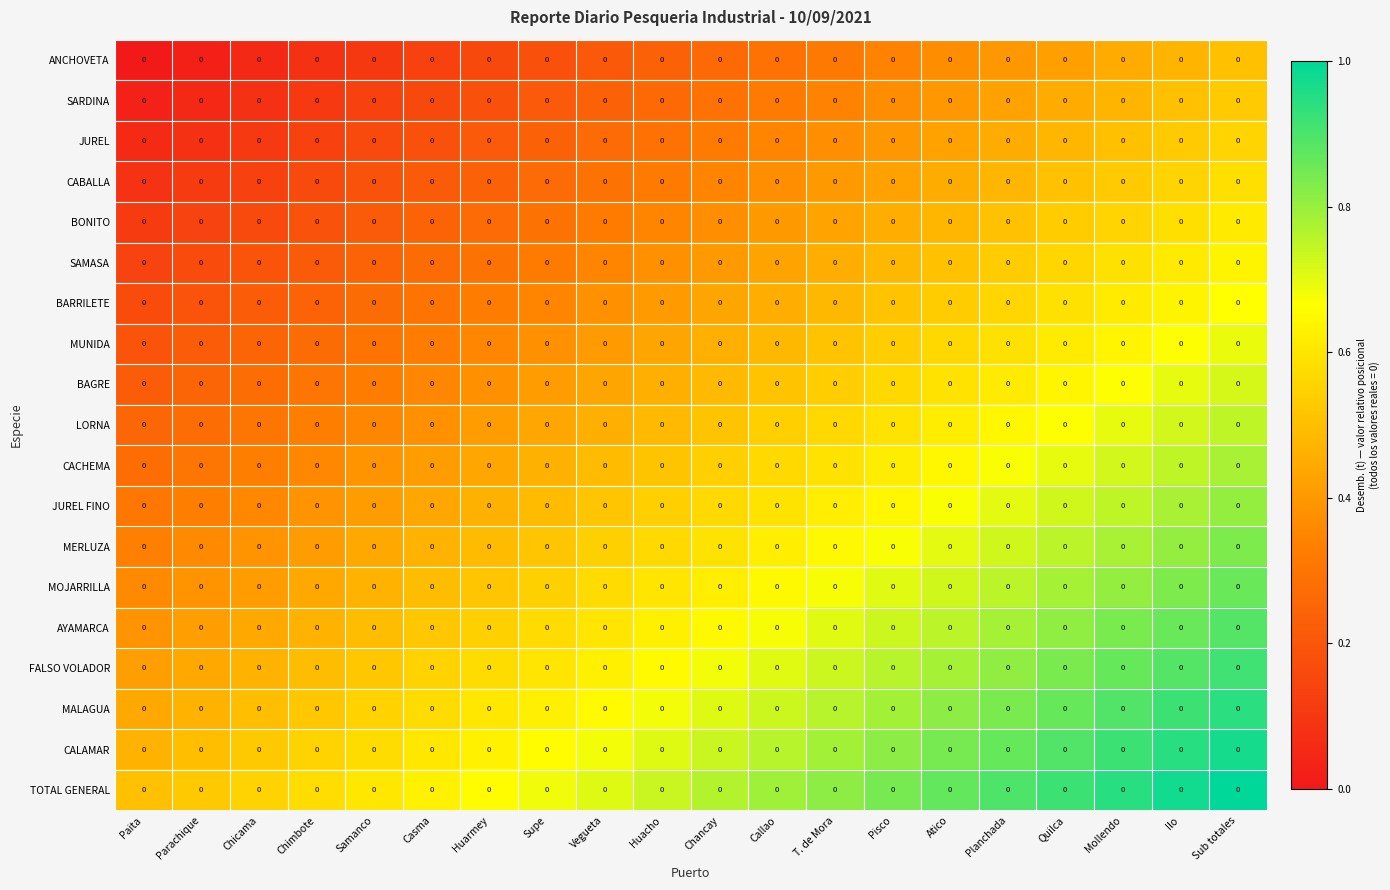

Reading left to right, extract all data points from this chart.

ANCHOVETA: Paita=0.0	Parachique=0.0	Chicama=0.0	Chimbote=0.0	Samanco=0.0	Casma=0.0	Huarmey=0.0	Supe=0.0	Vegueta=0.0	Huacho=0.0	Chancay=0.0	Callao=0.0	T. de Mora=0.0	Pisco=0.0	Atico=0.0	Planchada=0.0	Quilca=0.0	Mollendo=0.0	Ilo=0.0	Sub totales=0.0
SARDINA: Paita=0.0	Parachique=0.0	Chicama=0.0	Chimbote=0.0	Samanco=0.0	Casma=0.0	Huarmey=0.0	Supe=0.0	Vegueta=0.0	Huacho=0.0	Chancay=0.0	Callao=0.0	T. de Mora=0.0	Pisco=0.0	Atico=0.0	Planchada=0.0	Quilca=0.0	Mollendo=0.0	Ilo=0.0	Sub totales=0.0
JUREL: Paita=0.0	Parachique=0.0	Chicama=0.0	Chimbote=0.0	Samanco=0.0	Casma=0.0	Huarmey=0.0	Supe=0.0	Vegueta=0.0	Huacho=0.0	Chancay=0.0	Callao=0.0	T. de Mora=0.0	Pisco=0.0	Atico=0.0	Planchada=0.0	Quilca=0.0	Mollendo=0.0	Ilo=0.0	Sub totales=0.0
CABALLA: Paita=0.0	Parachique=0.0	Chicama=0.0	Chimbote=0.0	Samanco=0.0	Casma=0.0	Huarmey=0.0	Supe=0.0	Vegueta=0.0	Huacho=0.0	Chancay=0.0	Callao=0.0	T. de Mora=0.0	Pisco=0.0	Atico=0.0	Planchada=0.0	Quilca=0.0	Mollendo=0.0	Ilo=0.0	Sub totales=0.0
BONITO: Paita=0.0	Parachique=0.0	Chicama=0.0	Chimbote=0.0	Samanco=0.0	Casma=0.0	Huarmey=0.0	Supe=0.0	Vegueta=0.0	Huacho=0.0	Chancay=0.0	Callao=0.0	T. de Mora=0.0	Pisco=0.0	Atico=0.0	Planchada=0.0	Quilca=0.0	Mollendo=0.0	Ilo=0.0	Sub totales=0.0
SAMASA: Paita=0.0	Parachique=0.0	Chicama=0.0	Chimbote=0.0	Samanco=0.0	Casma=0.0	Huarmey=0.0	Supe=0.0	Vegueta=0.0	Huacho=0.0	Chancay=0.0	Callao=0.0	T. de Mora=0.0	Pisco=0.0	Atico=0.0	Planchada=0.0	Quilca=0.0	Mollendo=0.0	Ilo=0.0	Sub totales=0.0
BARRILETE: Paita=0.0	Parachique=0.0	Chicama=0.0	Chimbote=0.0	Samanco=0.0	Casma=0.0	Huarmey=0.0	Supe=0.0	Vegueta=0.0	Huacho=0.0	Chancay=0.0	Callao=0.0	T. de Mora=0.0	Pisco=0.0	Atico=0.0	Planchada=0.0	Quilca=0.0	Mollendo=0.0	Ilo=0.0	Sub totales=0.0
MUNIDA: Paita=0.0	Parachique=0.0	Chicama=0.0	Chimbote=0.0	Samanco=0.0	Casma=0.0	Huarmey=0.0	Supe=0.0	Vegueta=0.0	Huacho=0.0	Chancay=0.0	Callao=0.0	T. de Mora=0.0	Pisco=0.0	Atico=0.0	Planchada=0.0	Quilca=0.0	Mollendo=0.0	Ilo=0.0	Sub totales=0.0
BAGRE: Paita=0.0	Parachique=0.0	Chicama=0.0	Chimbote=0.0	Samanco=0.0	Casma=0.0	Huarmey=0.0	Supe=0.0	Vegueta=0.0	Huacho=0.0	Chancay=0.0	Callao=0.0	T. de Mora=0.0	Pisco=0.0	Atico=0.0	Planchada=0.0	Quilca=0.0	Mollendo=0.0	Ilo=0.0	Sub totales=0.0
LORNA: Paita=0.0	Parachique=0.0	Chicama=0.0	Chimbote=0.0	Samanco=0.0	Casma=0.0	Huarmey=0.0	Supe=0.0	Vegueta=0.0	Huacho=0.0	Chancay=0.0	Callao=0.0	T. de Mora=0.0	Pisco=0.0	Atico=0.0	Planchada=0.0	Quilca=0.0	Mollendo=0.0	Ilo=0.0	Sub totales=0.0
CACHEMA: Paita=0.0	Parachique=0.0	Chicama=0.0	Chimbote=0.0	Samanco=0.0	Casma=0.0	Huarmey=0.0	Supe=0.0	Vegueta=0.0	Huacho=0.0	Chancay=0.0	Callao=0.0	T. de Mora=0.0	Pisco=0.0	Atico=0.0	Planchada=0.0	Quilca=0.0	Mollendo=0.0	Ilo=0.0	Sub totales=0.0
JUREL FINO: Paita=0.0	Parachique=0.0	Chicama=0.0	Chimbote=0.0	Samanco=0.0	Casma=0.0	Huarmey=0.0	Supe=0.0	Vegueta=0.0	Huacho=0.0	Chancay=0.0	Callao=0.0	T. de Mora=0.0	Pisco=0.0	Atico=0.0	Planchada=0.0	Quilca=0.0	Mollendo=0.0	Ilo=0.0	Sub totales=0.0
MERLUZA: Paita=0.0	Parachique=0.0	Chicama=0.0	Chimbote=0.0	Samanco=0.0	Casma=0.0	Huarmey=0.0	Supe=0.0	Vegueta=0.0	Huacho=0.0	Chancay=0.0	Callao=0.0	T. de Mora=0.0	Pisco=0.0	Atico=0.0	Planchada=0.0	Quilca=0.0	Mollendo=0.0	Ilo=0.0	Sub totales=0.0
MOJARRILLA: Paita=0.0	Parachique=0.0	Chicama=0.0	Chimbote=0.0	Samanco=0.0	Casma=0.0	Huarmey=0.0	Supe=0.0	Vegueta=0.0	Huacho=0.0	Chancay=0.0	Callao=0.0	T. de Mora=0.0	Pisco=0.0	Atico=0.0	Planchada=0.0	Quilca=0.0	Mollendo=0.0	Ilo=0.0	Sub totales=0.0
AYAMARCA: Paita=0.0	Parachique=0.0	Chicama=0.0	Chimbote=0.0	Samanco=0.0	Casma=0.0	Huarmey=0.0	Supe=0.0	Vegueta=0.0	Huacho=0.0	Chancay=0.0	Callao=0.0	T. de Mora=0.0	Pisco=0.0	Atico=0.0	Planchada=0.0	Quilca=0.0	Mollendo=0.0	Ilo=0.0	Sub totales=0.0
FALSO VOLADOR: Paita=0.0	Parachique=0.0	Chicama=0.0	Chimbote=0.0	Samanco=0.0	Casma=0.0	Huarmey=0.0	Supe=0.0	Vegueta=0.0	Huacho=0.0	Chancay=0.0	Callao=0.0	T. de Mora=0.0	Pisco=0.0	Atico=0.0	Planchada=0.0	Quilca=0.0	Mollendo=0.0	Ilo=0.0	Sub totales=0.0
MALAGUA: Paita=0.0	Parachique=0.0	Chicama=0.0	Chimbote=0.0	Samanco=0.0	Casma=0.0	Huarmey=0.0	Supe=0.0	Vegueta=0.0	Huacho=0.0	Chancay=0.0	Callao=0.0	T. de Mora=0.0	Pisco=0.0	Atico=0.0	Planchada=0.0	Quilca=0.0	Mollendo=0.0	Ilo=0.0	Sub totales=0.0
CALAMAR: Paita=0.0	Parachique=0.0	Chicama=0.0	Chimbote=0.0	Samanco=0.0	Casma=0.0	Huarmey=0.0	Supe=0.0	Vegueta=0.0	Huacho=0.0	Chancay=0.0	Callao=0.0	T. de Mora=0.0	Pisco=0.0	Atico=0.0	Planchada=0.0	Quilca=0.0	Mollendo=0.0	Ilo=0.0	Sub totales=0.0
TOTAL GENERAL: Paita=0.0	Parachique=0.0	Chicama=0.0	Chimbote=0.0	Samanco=0.0	Casma=0.0	Huarmey=0.0	Supe=0.0	Vegueta=0.0	Huacho=0.0	Chancay=0.0	Callao=0.0	T. de Mora=0.0	Pisco=0.0	Atico=0.0	Planchada=0.0	Quilca=0.0	Mollendo=0.0	Ilo=0.0	Sub totales=0.0